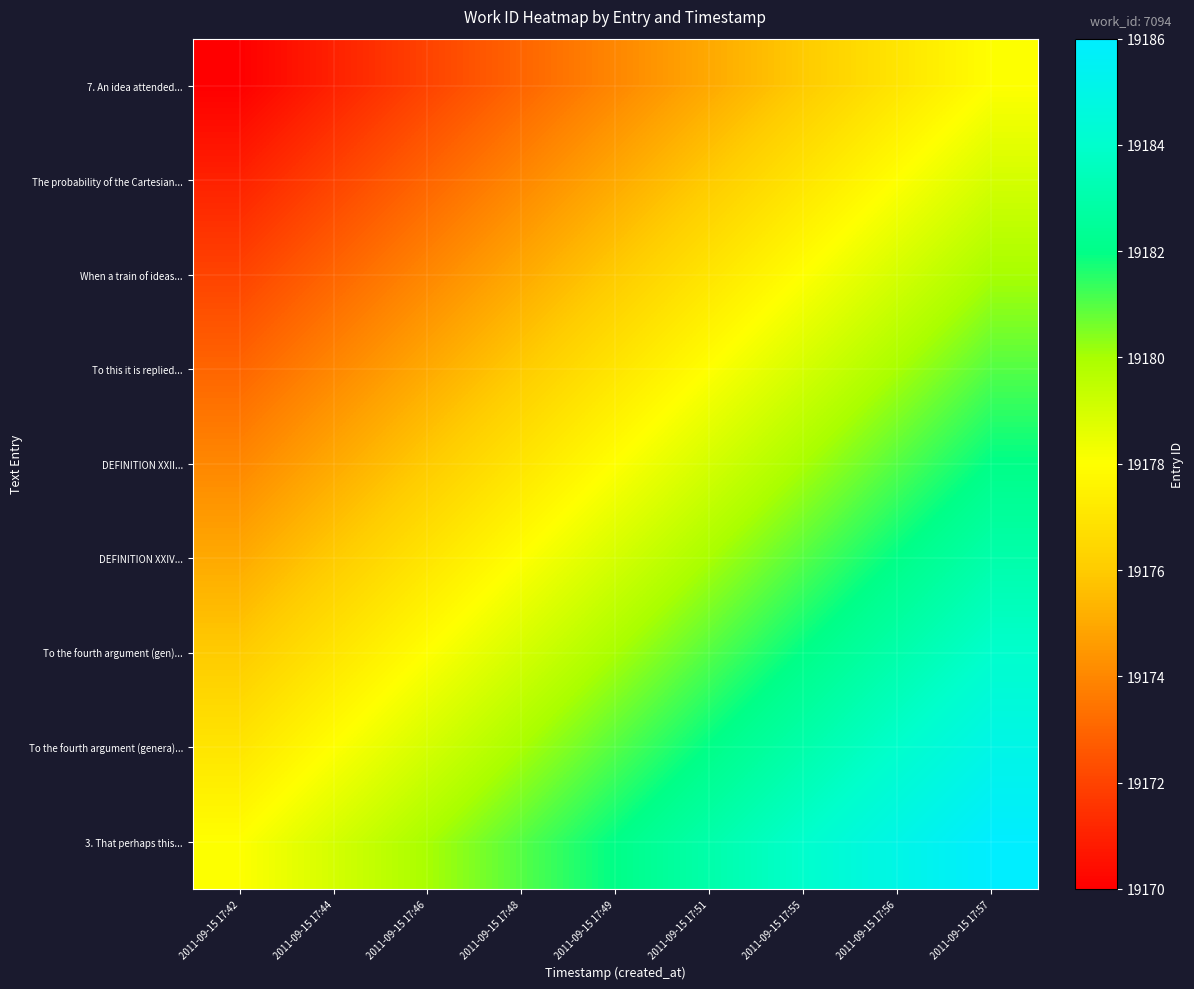

Reading left to right, extract all data points from this chart.

7. An idea attended...: 2011-09-15 17:42=19170	2011-09-15 17:44=19171	2011-09-15 17:46=19172	2011-09-15 17:48=19173	2011-09-15 17:49=19174	2011-09-15 17:51=19175	2011-09-15 17:55=19176	2011-09-15 17:56=19177	2011-09-15 17:57=19178
The probability of the Cartesian...: 2011-09-15 17:42=19171	2011-09-15 17:44=19172	2011-09-15 17:46=19173	2011-09-15 17:48=19174	2011-09-15 17:49=19175	2011-09-15 17:51=19176	2011-09-15 17:55=19177	2011-09-15 17:56=19178	2011-09-15 17:57=19179
When a train of ideas...: 2011-09-15 17:42=19172	2011-09-15 17:44=19173	2011-09-15 17:46=19174	2011-09-15 17:48=19175	2011-09-15 17:49=19176	2011-09-15 17:51=19177	2011-09-15 17:55=19178	2011-09-15 17:56=19179	2011-09-15 17:57=19180
To this it is replied...: 2011-09-15 17:42=19173	2011-09-15 17:44=19174	2011-09-15 17:46=19175	2011-09-15 17:48=19176	2011-09-15 17:49=19177	2011-09-15 17:51=19178	2011-09-15 17:55=19179	2011-09-15 17:56=19180	2011-09-15 17:57=19181
DEFINITION XXII...: 2011-09-15 17:42=19174	2011-09-15 17:44=19175	2011-09-15 17:46=19176	2011-09-15 17:48=19177	2011-09-15 17:49=19178	2011-09-15 17:51=19179	2011-09-15 17:55=19180	2011-09-15 17:56=19181	2011-09-15 17:57=19182
DEFINITION XXIV...: 2011-09-15 17:42=19175	2011-09-15 17:44=19176	2011-09-15 17:46=19177	2011-09-15 17:48=19178	2011-09-15 17:49=19179	2011-09-15 17:51=19180	2011-09-15 17:55=19181	2011-09-15 17:56=19182	2011-09-15 17:57=19183
To the fourth argument (gen)...: 2011-09-15 17:42=19176	2011-09-15 17:44=19177	2011-09-15 17:46=19178	2011-09-15 17:48=19179	2011-09-15 17:49=19180	2011-09-15 17:51=19181	2011-09-15 17:55=19182	2011-09-15 17:56=19183	2011-09-15 17:57=19184
To the fourth argument (genera)...: 2011-09-15 17:42=19177	2011-09-15 17:44=19178	2011-09-15 17:46=19179	2011-09-15 17:48=19180	2011-09-15 17:49=19181	2011-09-15 17:51=19182	2011-09-15 17:55=19183	2011-09-15 17:56=19184	2011-09-15 17:57=19185
3. That perhaps this...: 2011-09-15 17:42=19178	2011-09-15 17:44=19179	2011-09-15 17:46=19180	2011-09-15 17:48=19181	2011-09-15 17:49=19182	2011-09-15 17:51=19183	2011-09-15 17:55=19184	2011-09-15 17:56=19185	2011-09-15 17:57=19186